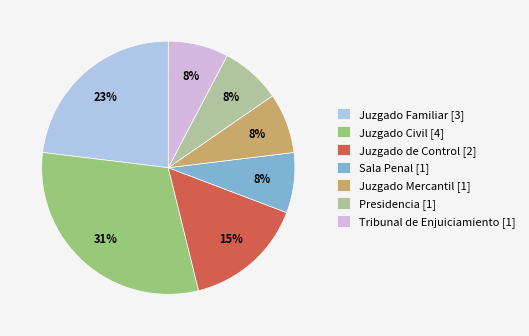

To the nearest percent, what percentage of the pie is Juzgado Mercantil [1]?

8%